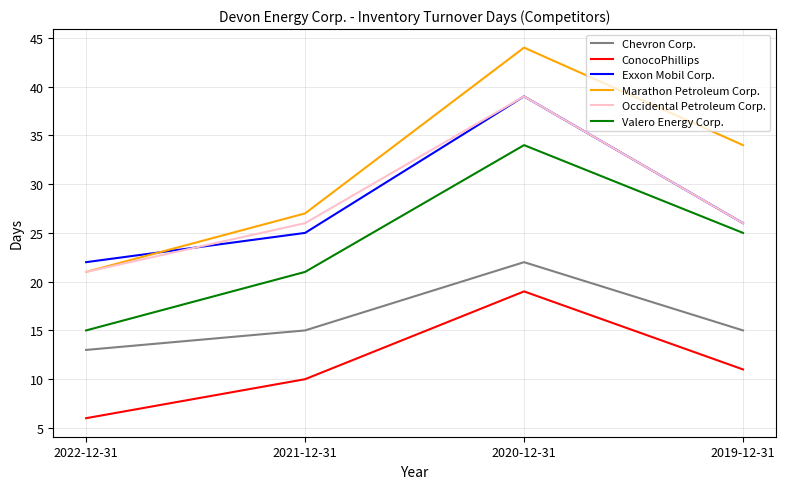

What is the approximate value of Chevron Corp. at 2021-12-31?

15